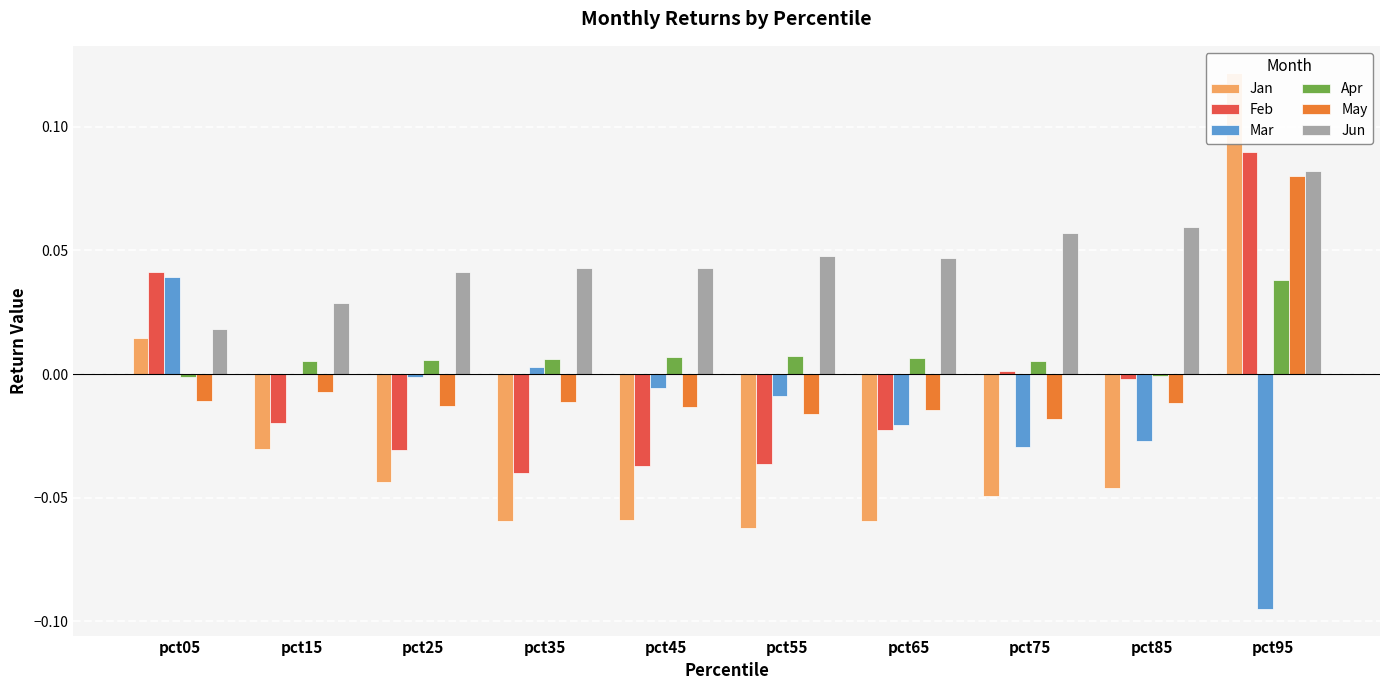

What is the difference between the maximum and minimum values in the Feb series?

0.1